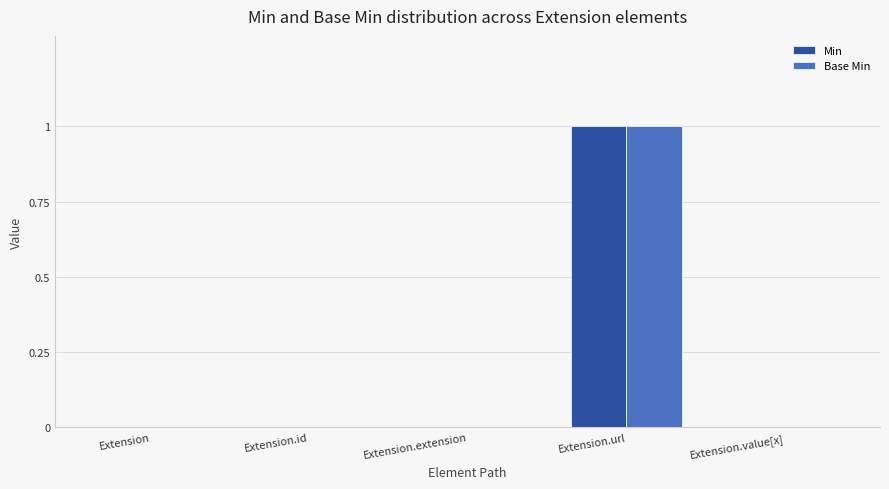

Reading left to right, transcribe all the data shown in this chart.

Min: Extension=0	Extension.id=0	Extension.extension=0	Extension.url=1	Extension.value[x]=0
Base Min: Extension=0	Extension.id=0	Extension.extension=0	Extension.url=1	Extension.value[x]=0